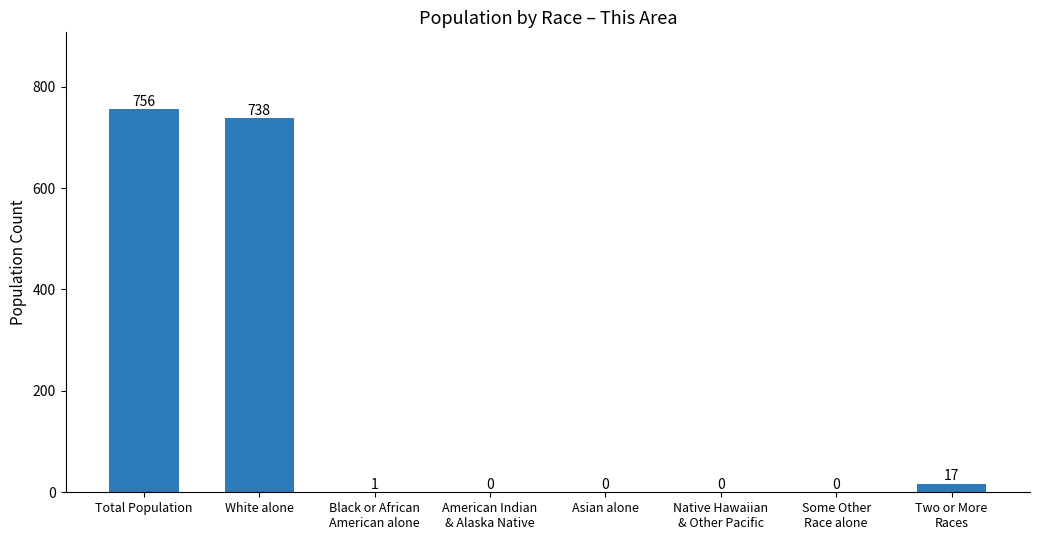

The chart shows a value of -437 at Some Other
Race alone. True or false?

False